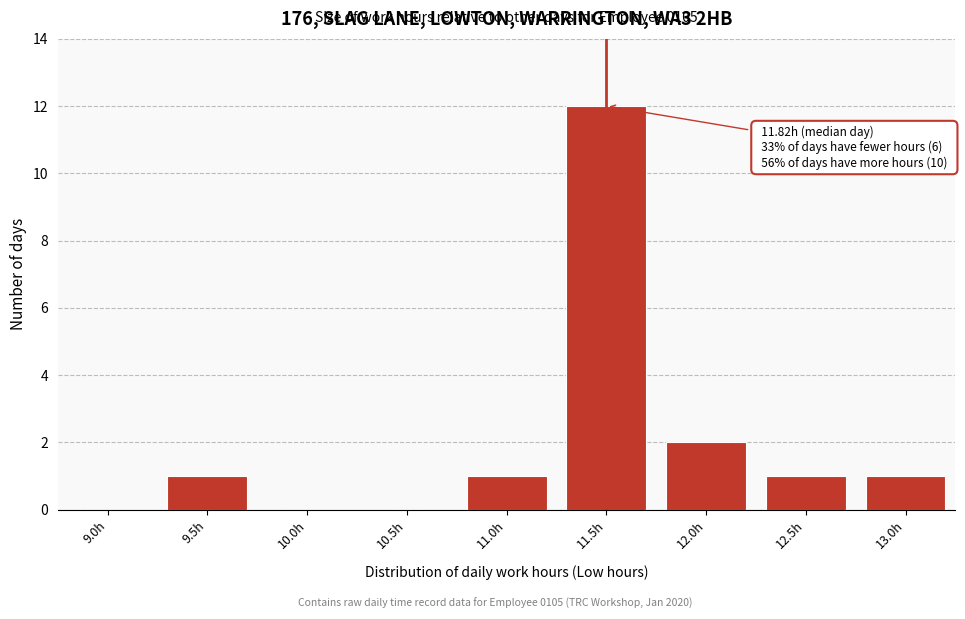

Reading left to right, what are all the values shown in this chart?

9.0h=0	9.5h=1	10.0h=0	10.5h=0	11.0h=1	11.5h=12	12.0h=2	12.5h=1	13.0h=1